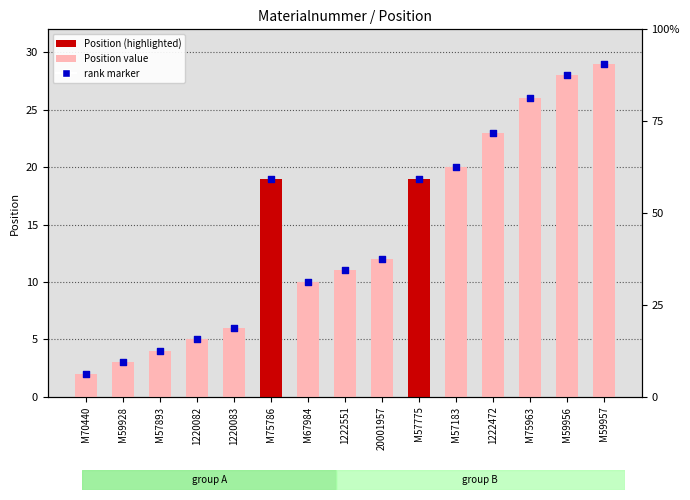

At which category is the sum across all series the highest?

M59957